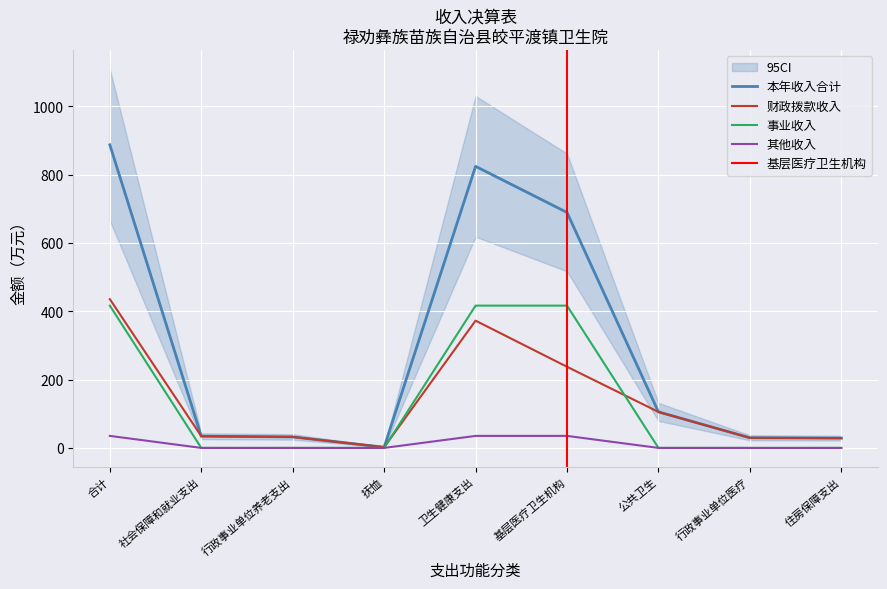

Is the value of 其他收入 at 公共卫生 greater than the value of 本年收入合计 at 社会保障和就业支出?

No